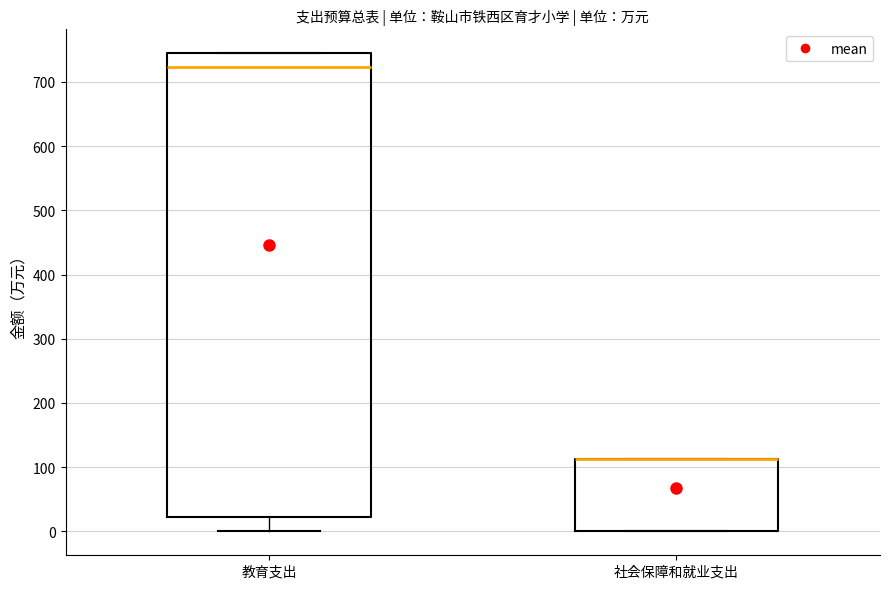

Which box is the tallest, from its lower edge to its upper edge?

教育支出